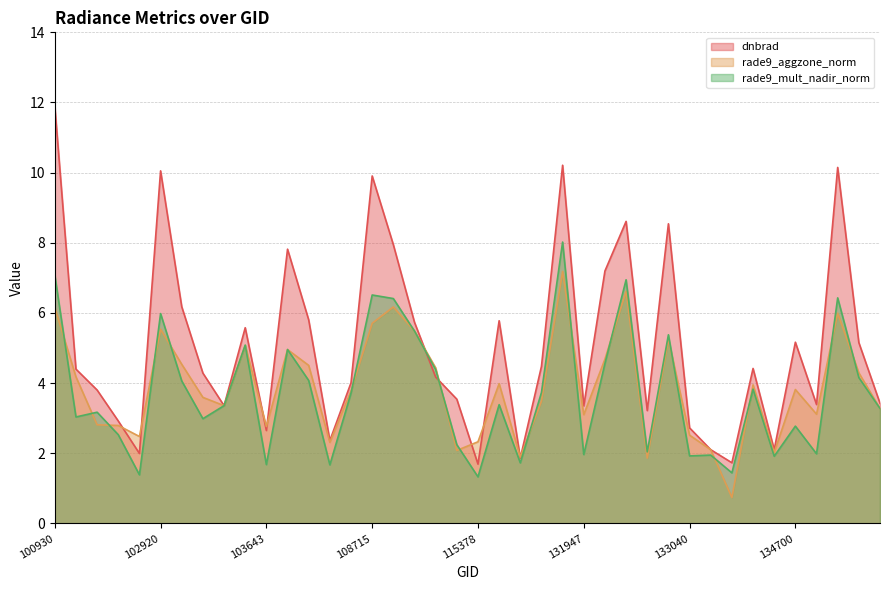

Where is dnbrad nearest to the value 6?

103032